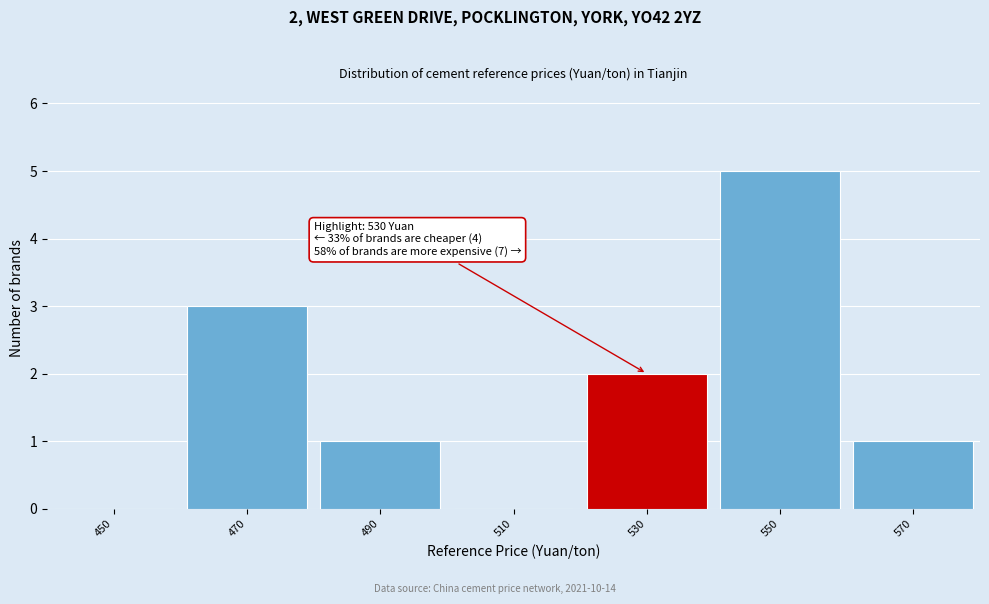

Reading left to right, list all the values displayed in this chart.

450=0	470=3	490=1	510=0	530=2	550=5	570=1